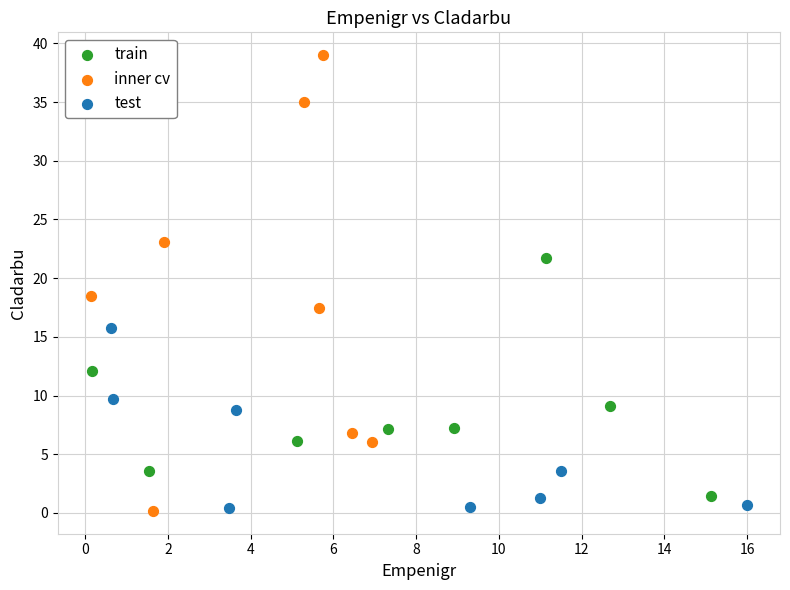

Which series has the largest Y range (max minus min)?

inner cv